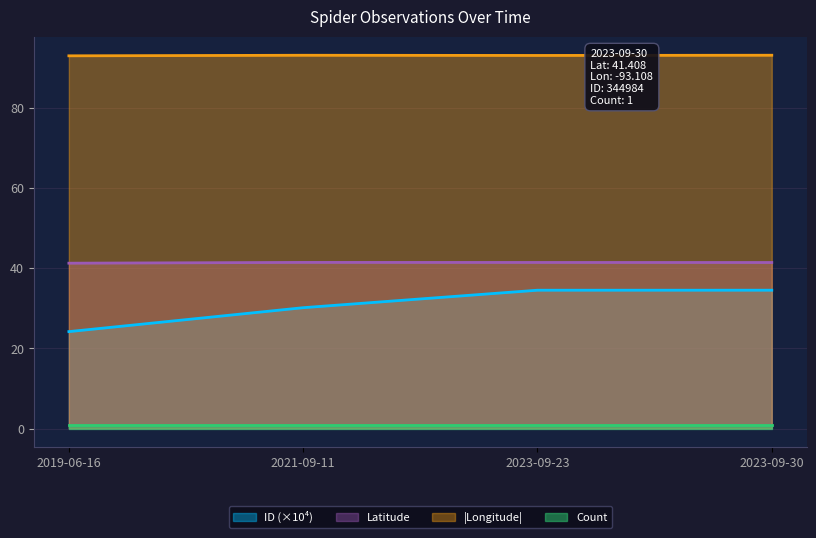

Which series has the largest total across all categories?

|Longitude|